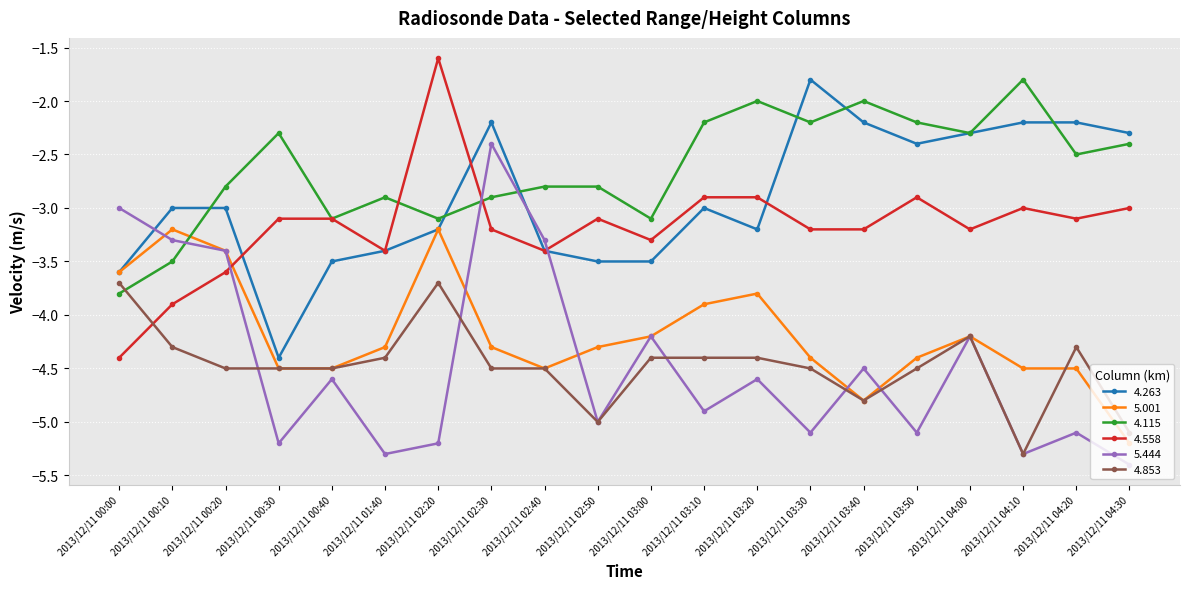

Where does the 4.853 series first go above -4?

2013/12/11 00:00